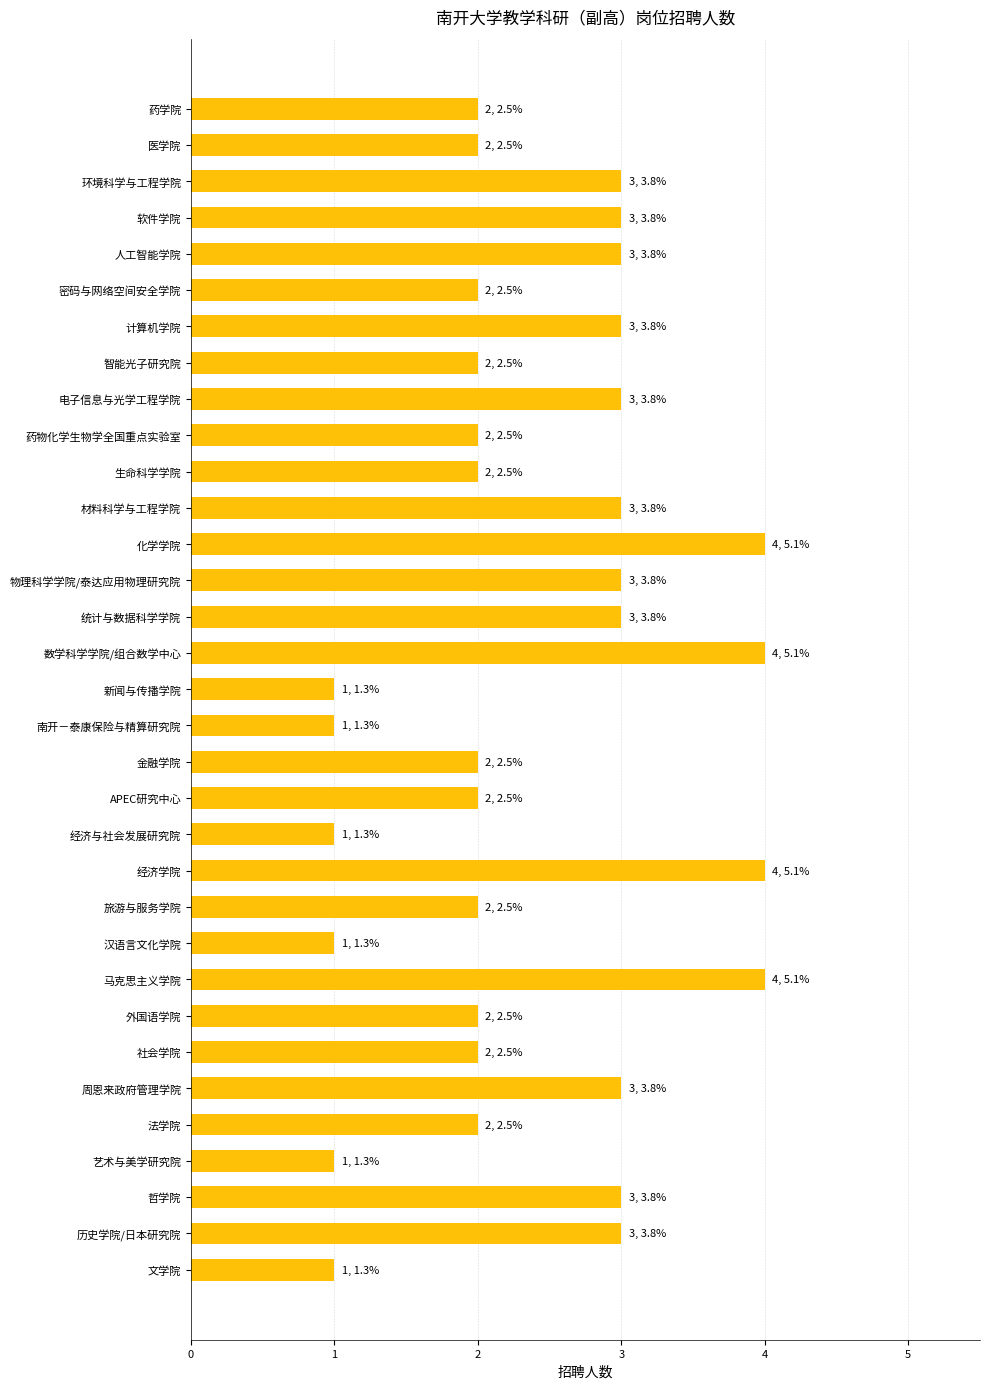

Read the value at 统计与数据科学学院.

3